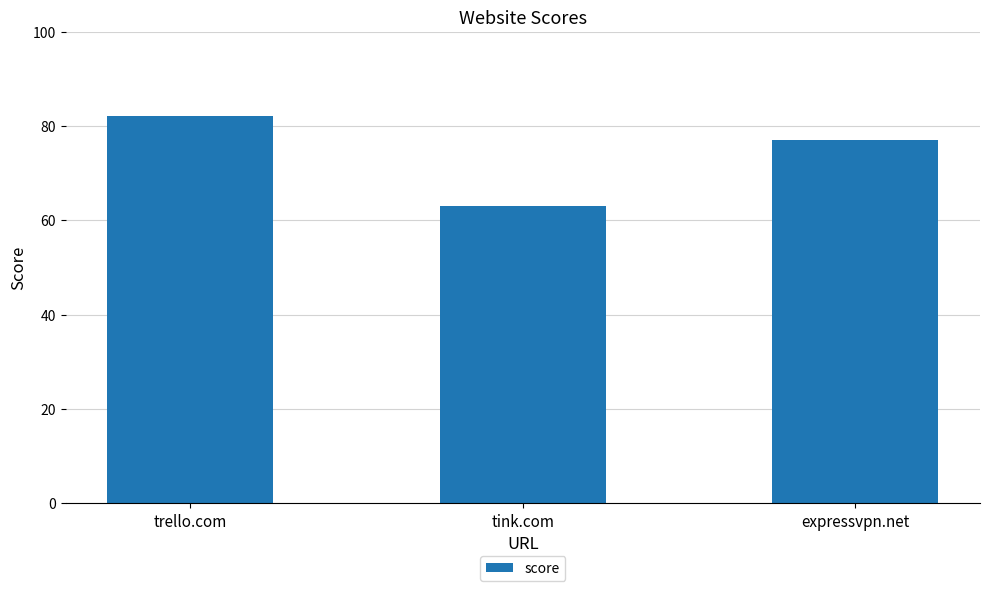

Reading right to left, extract all data points from this chart.

77	63	82